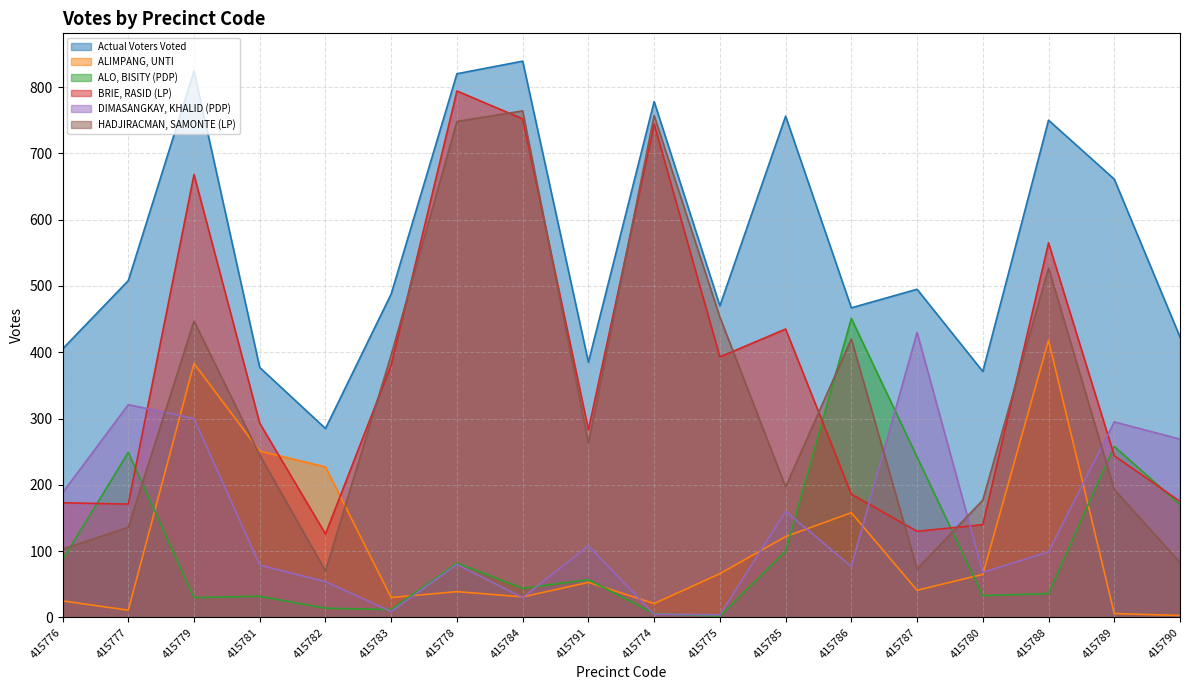

What is the greatest value displayed?

839